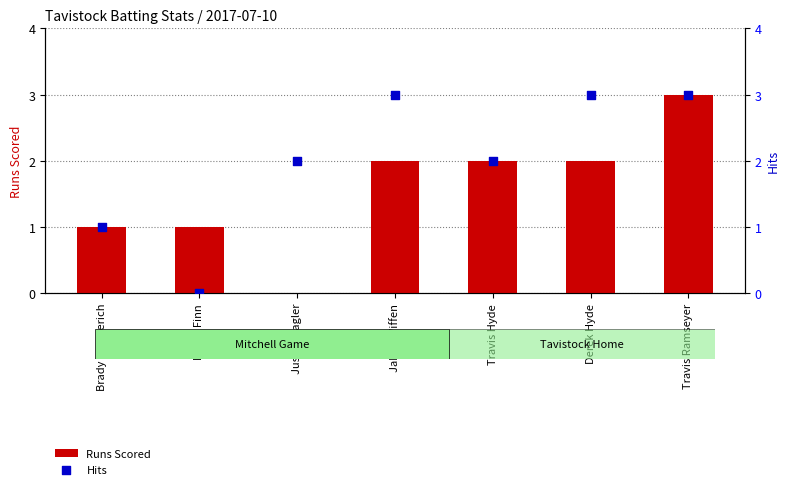

Which series contains the highest Y value?

Runs Scored